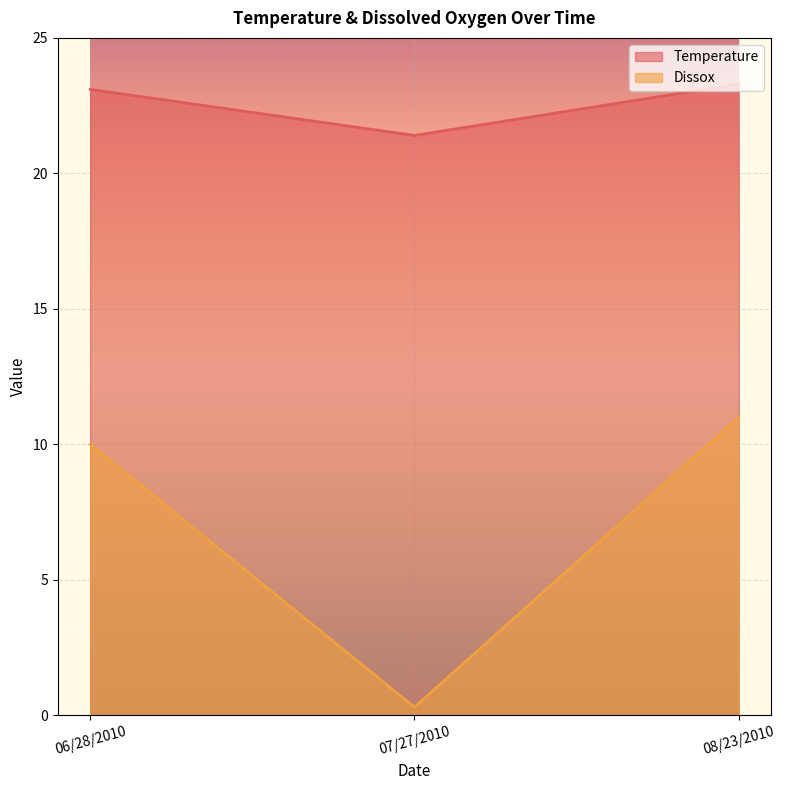

How many lines are shown in the chart?

2